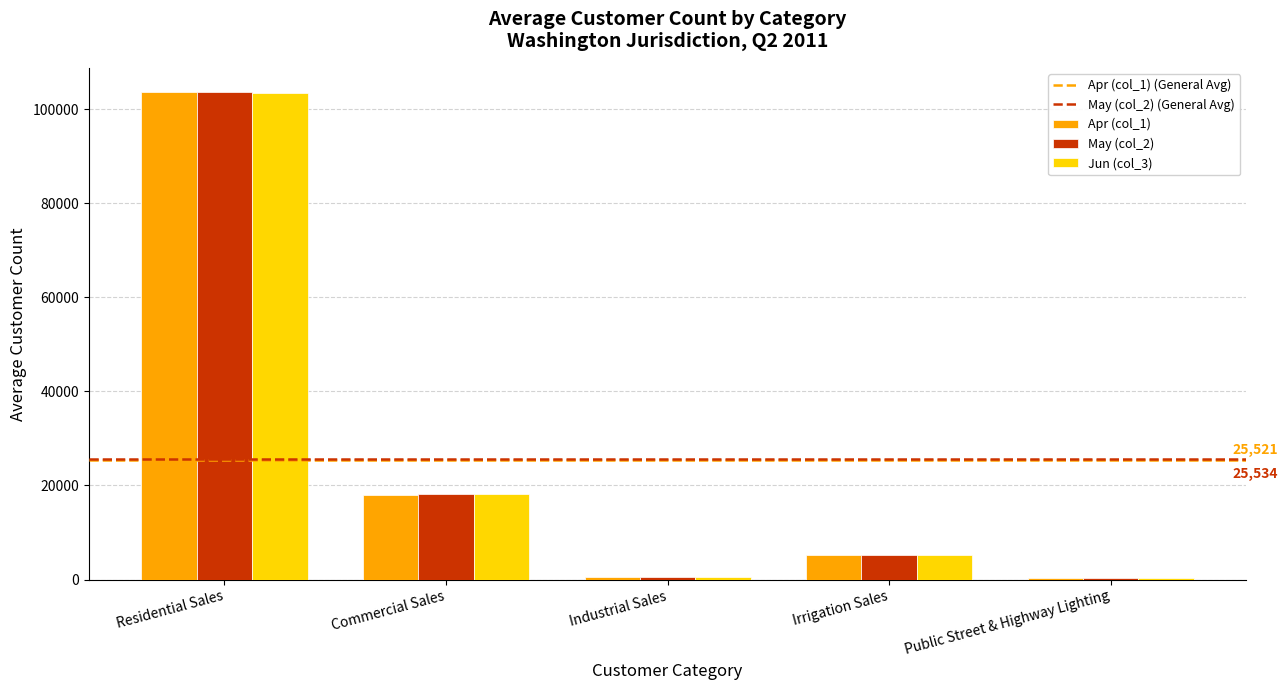

Does the chart contain stacked bars?

No